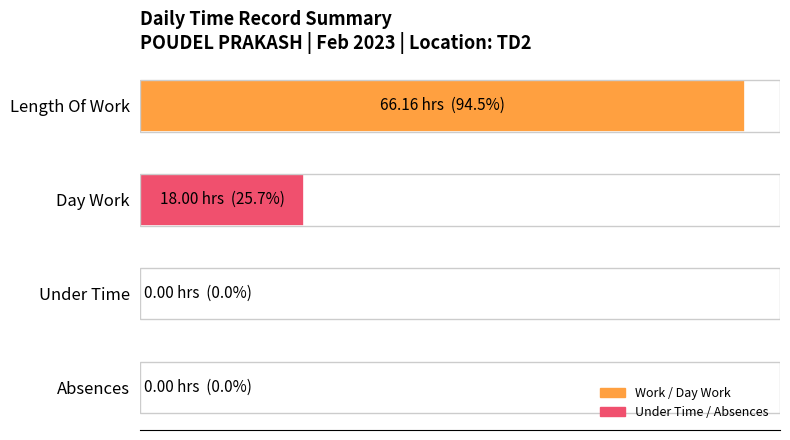

How many bars are there in total?

4